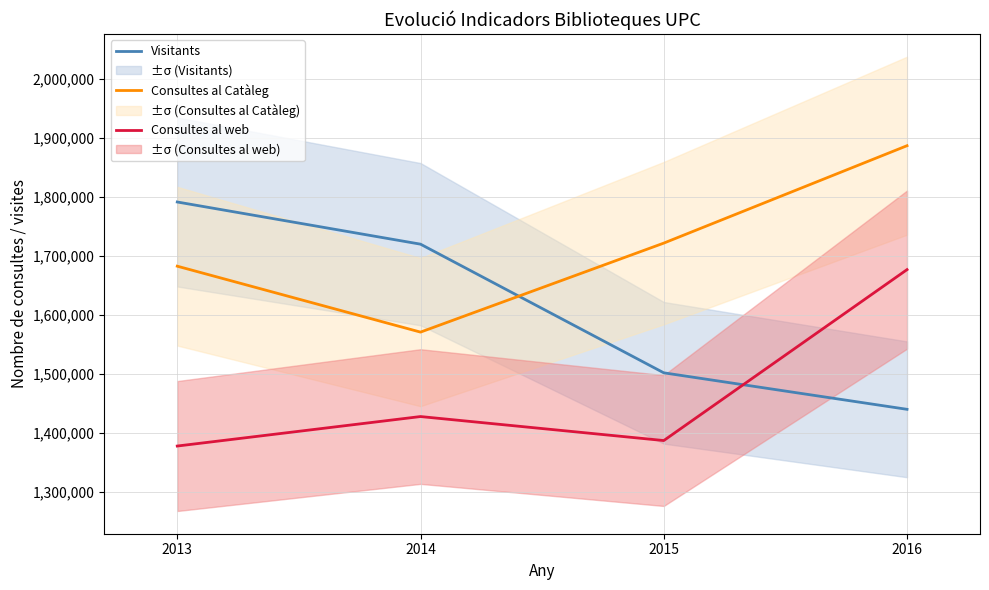

True or false: Consultes al web has more than 1 interior local peaks.

False